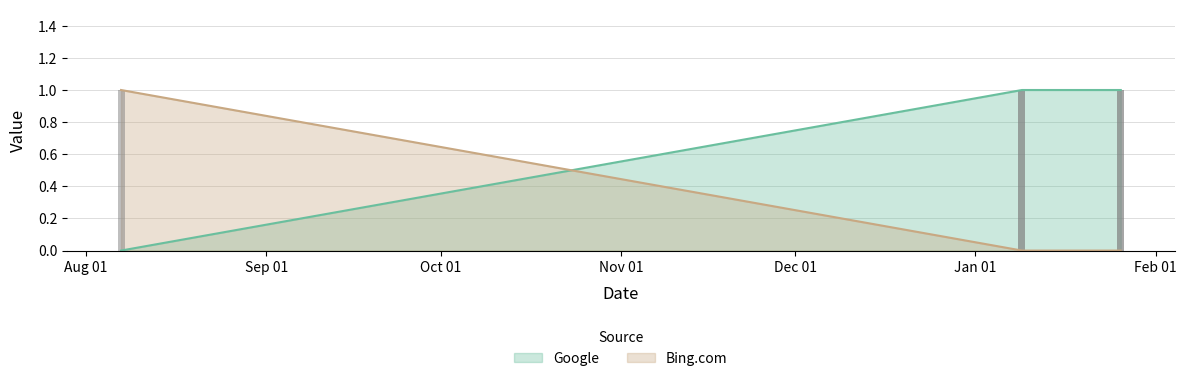

What position from the right is Jan 01?

2